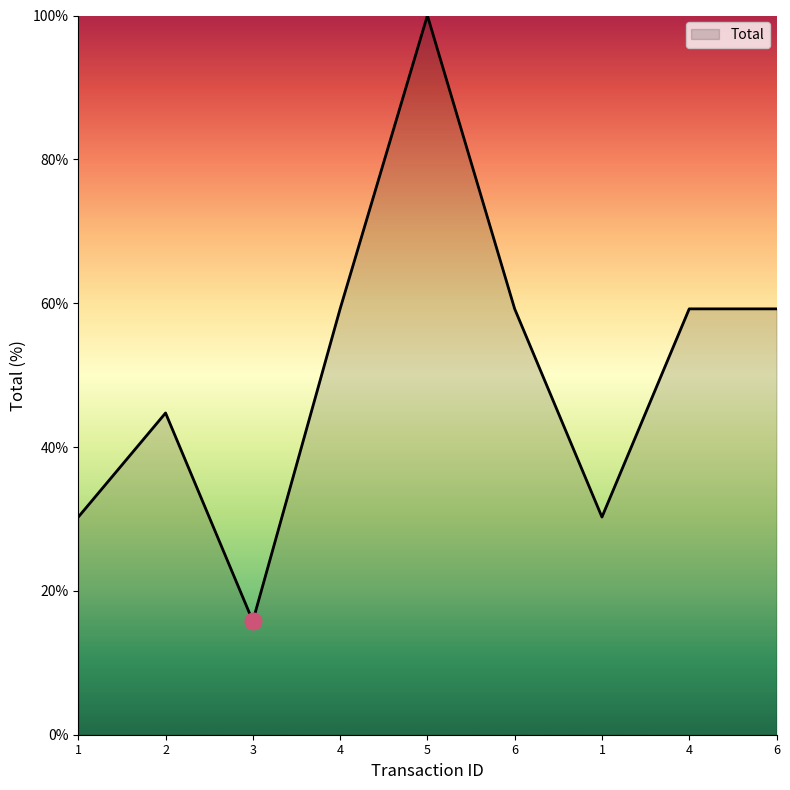

Which has a higher value, 6 or 6?

6